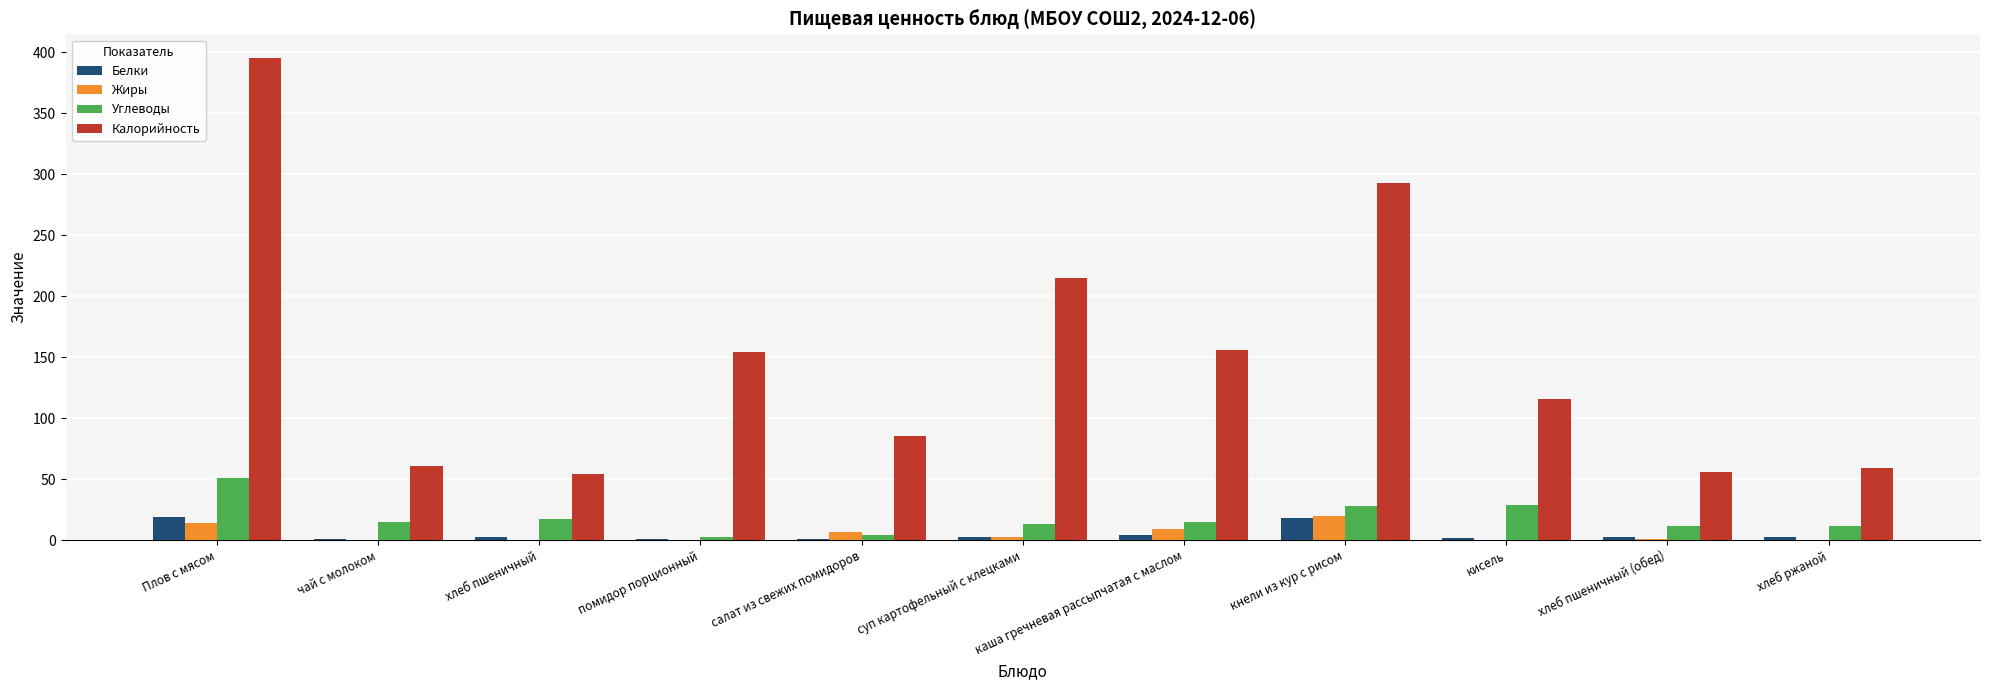

What is the sum of the Калорийность values at салат из свежих помидоров and хлеб ржаной?

144